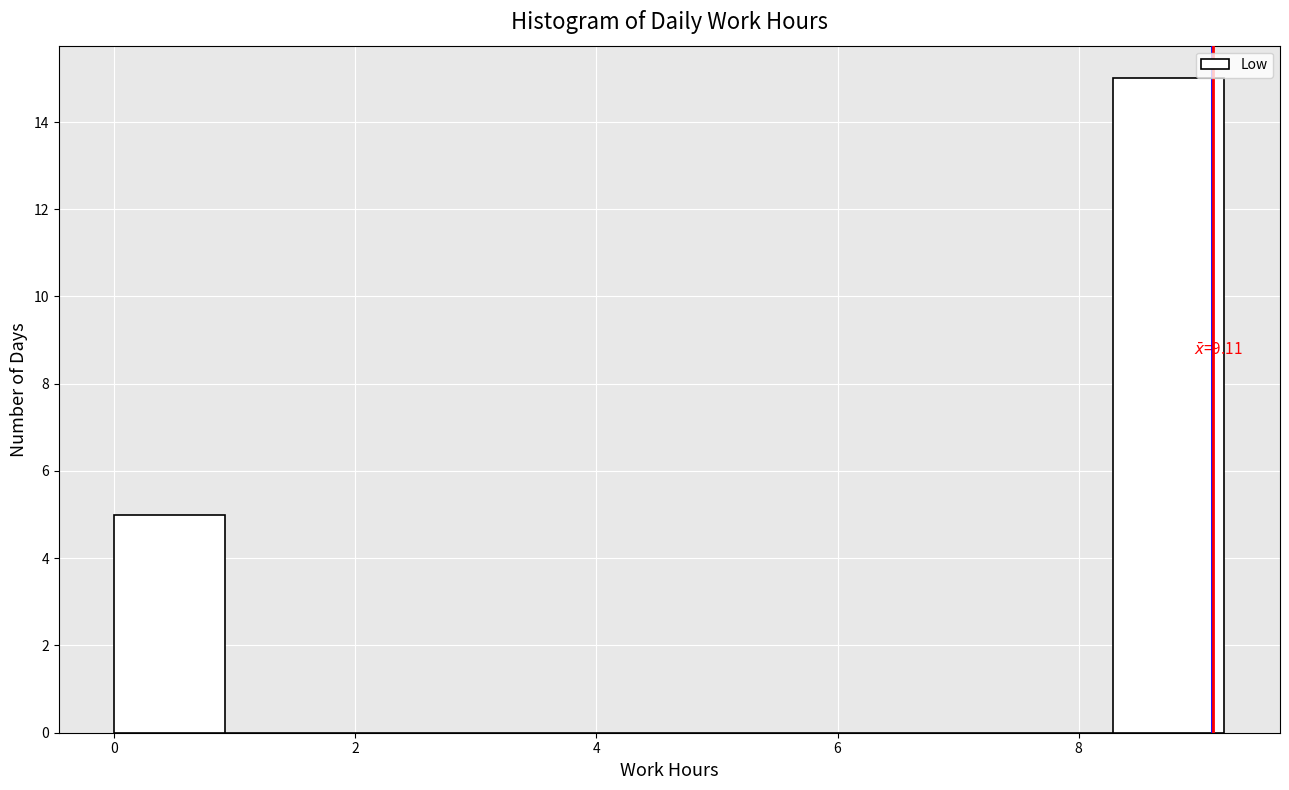

Which range on the x-axis has the tallest bar?

8.2 to 9.2